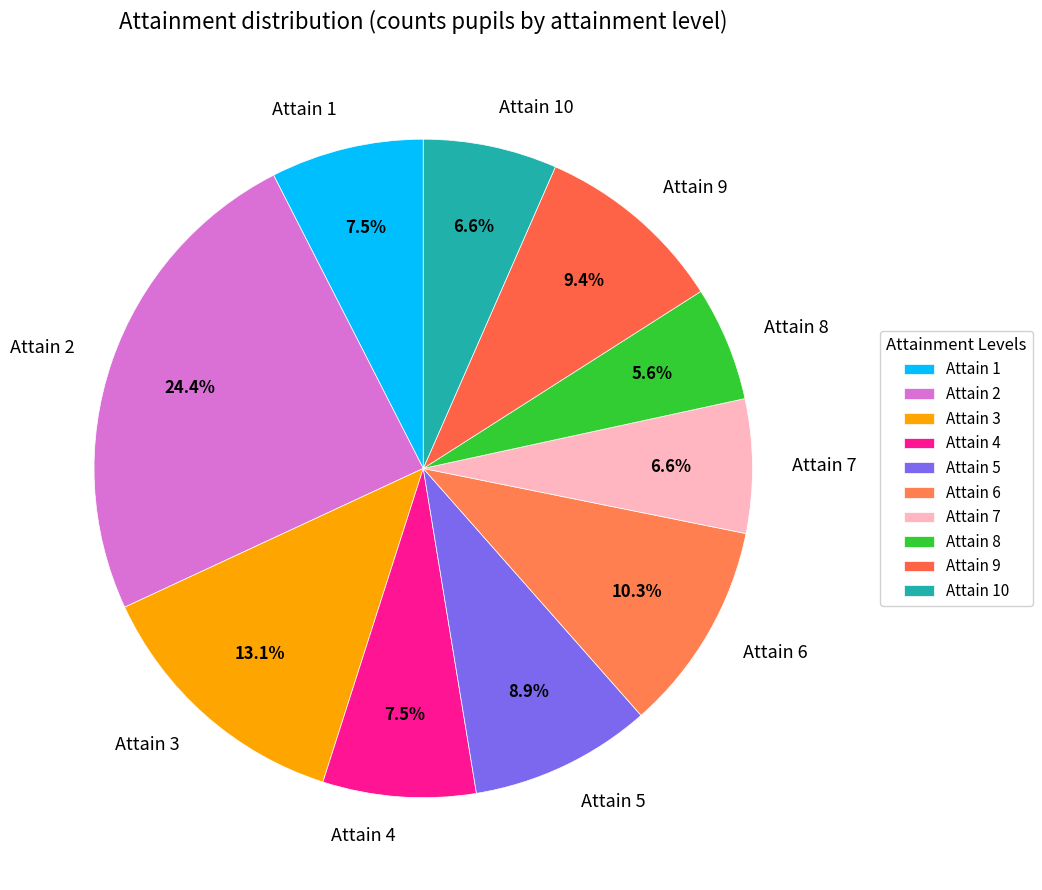

What is the smallest slice in the pie chart?

Attain 8